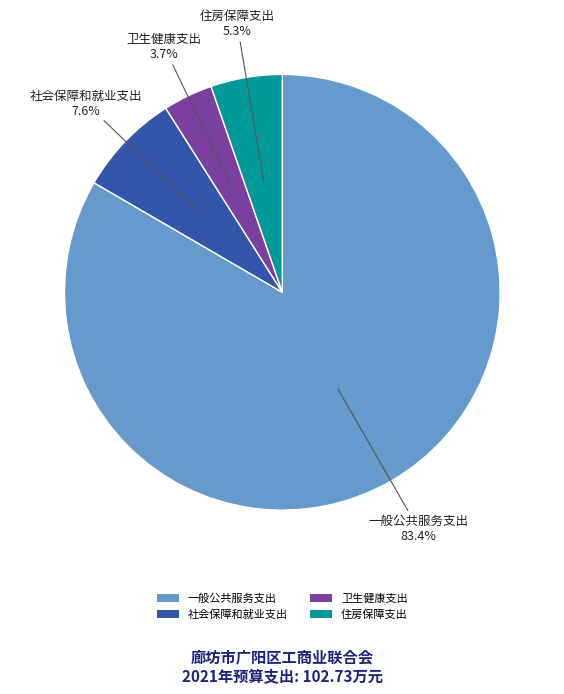

Between 住房保障支出 and 一般公共服务支出, which is larger?

一般公共服务支出